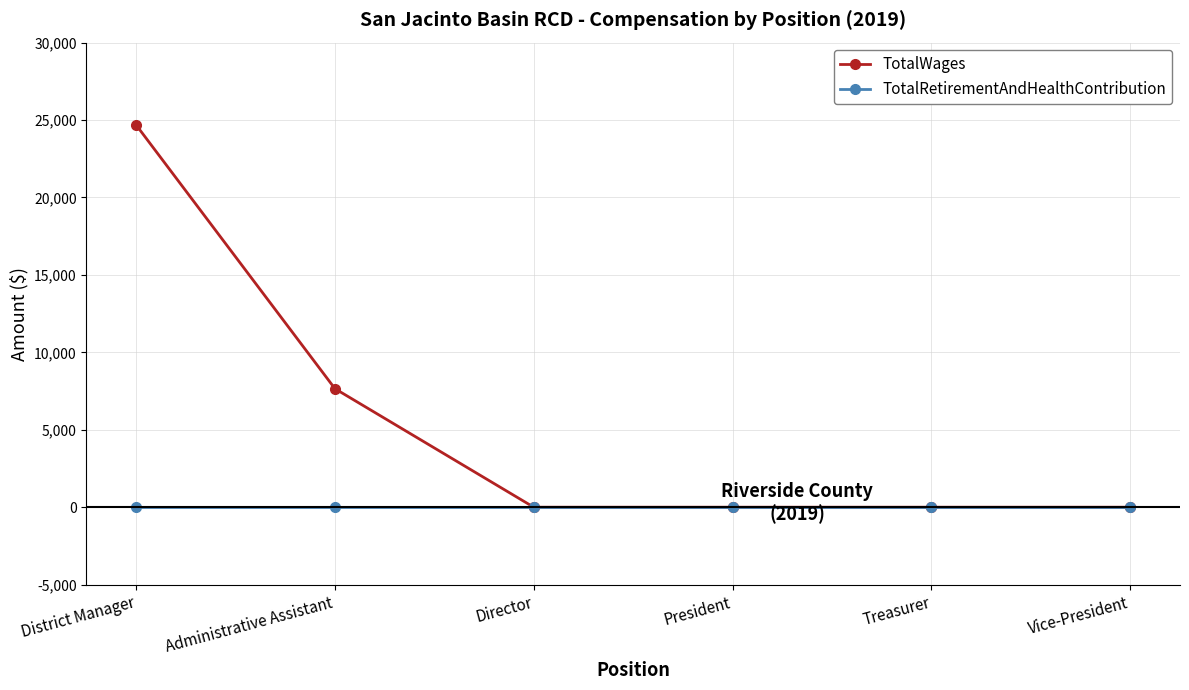

Reading left to right, what are all the values shown in this chart?

TotalWages: District Manager=24683	Administrative Assistant=7653	Director=0	President=0	Treasurer=0	Vice-President=0
TotalRetirementAndHealthContribution: District Manager=0	Administrative Assistant=0	Director=0	President=0	Treasurer=0	Vice-President=0